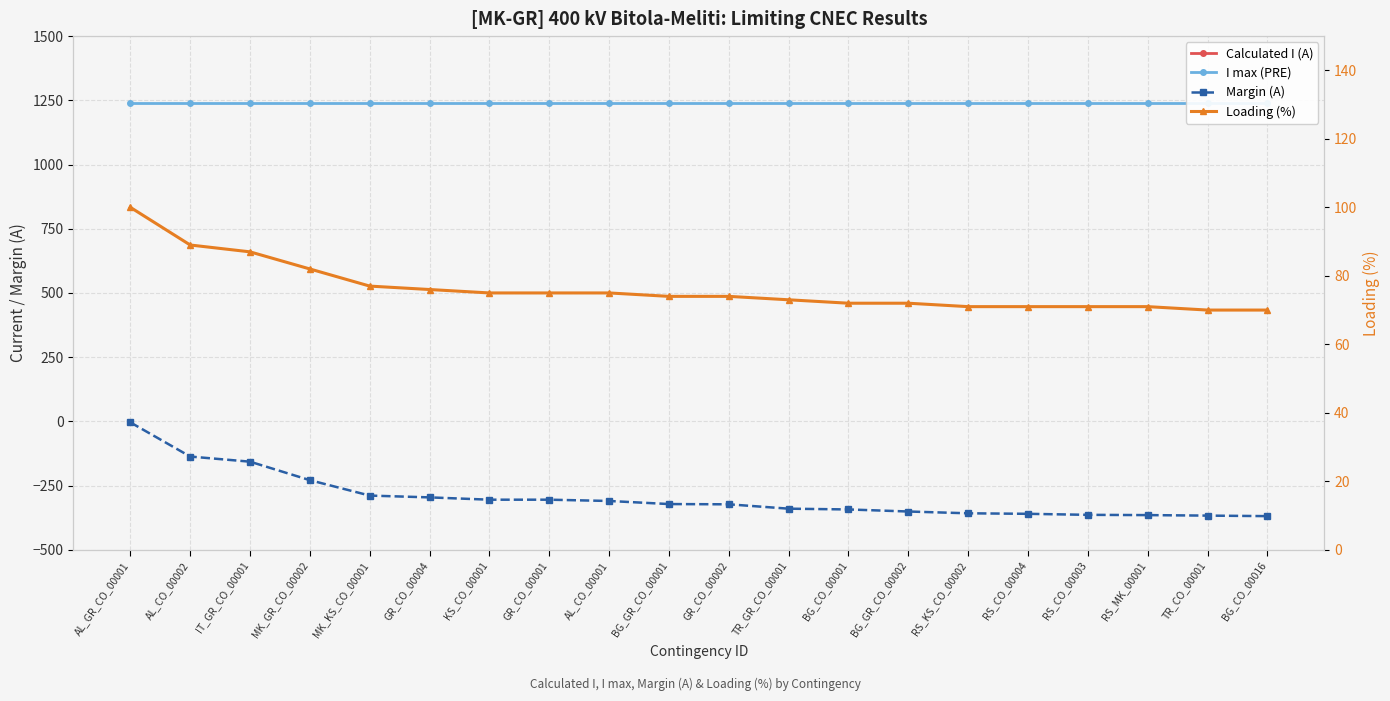

What is the label of the 16th point from the right?

MK_KS_CO_00001